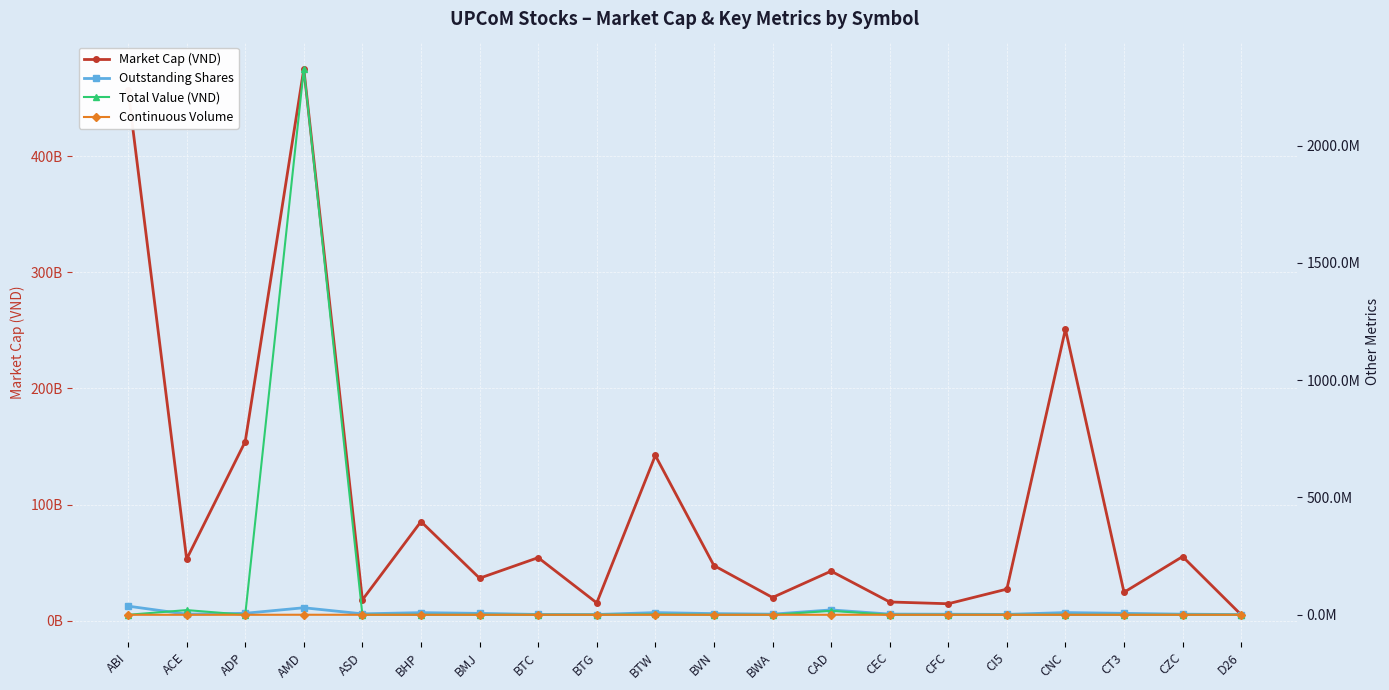

Between CAD and CEC, which is larger?

CAD